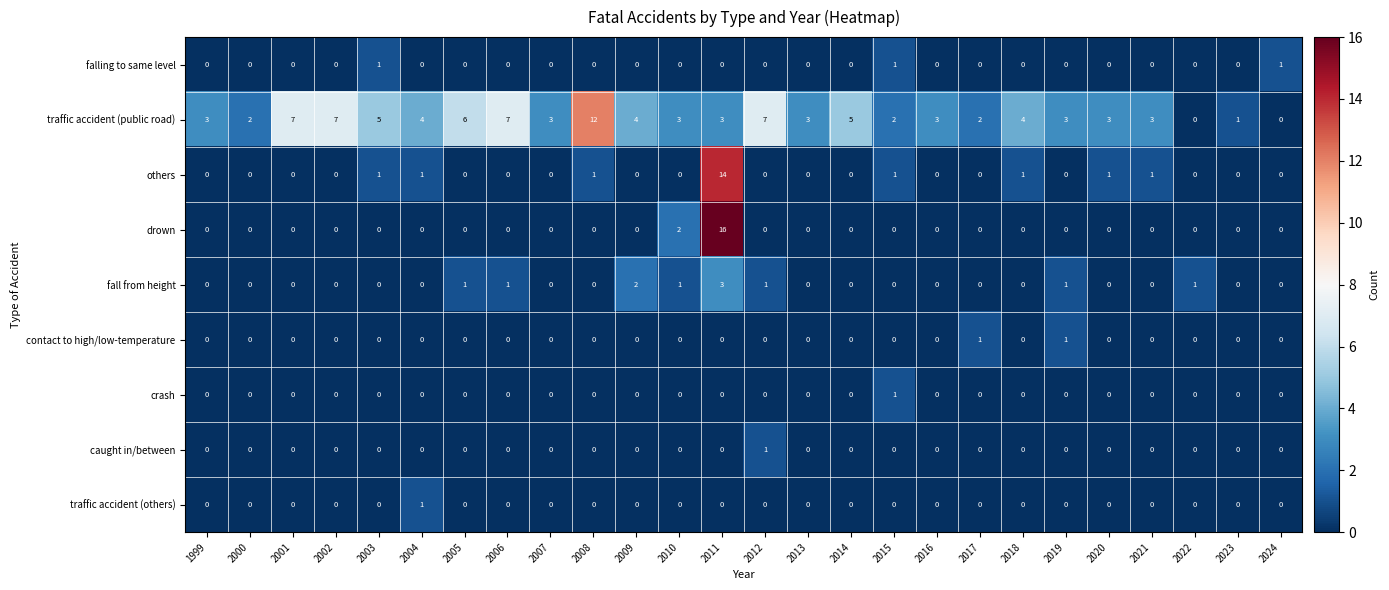

Which series has the largest total across all categories?

traffic accident (public road)